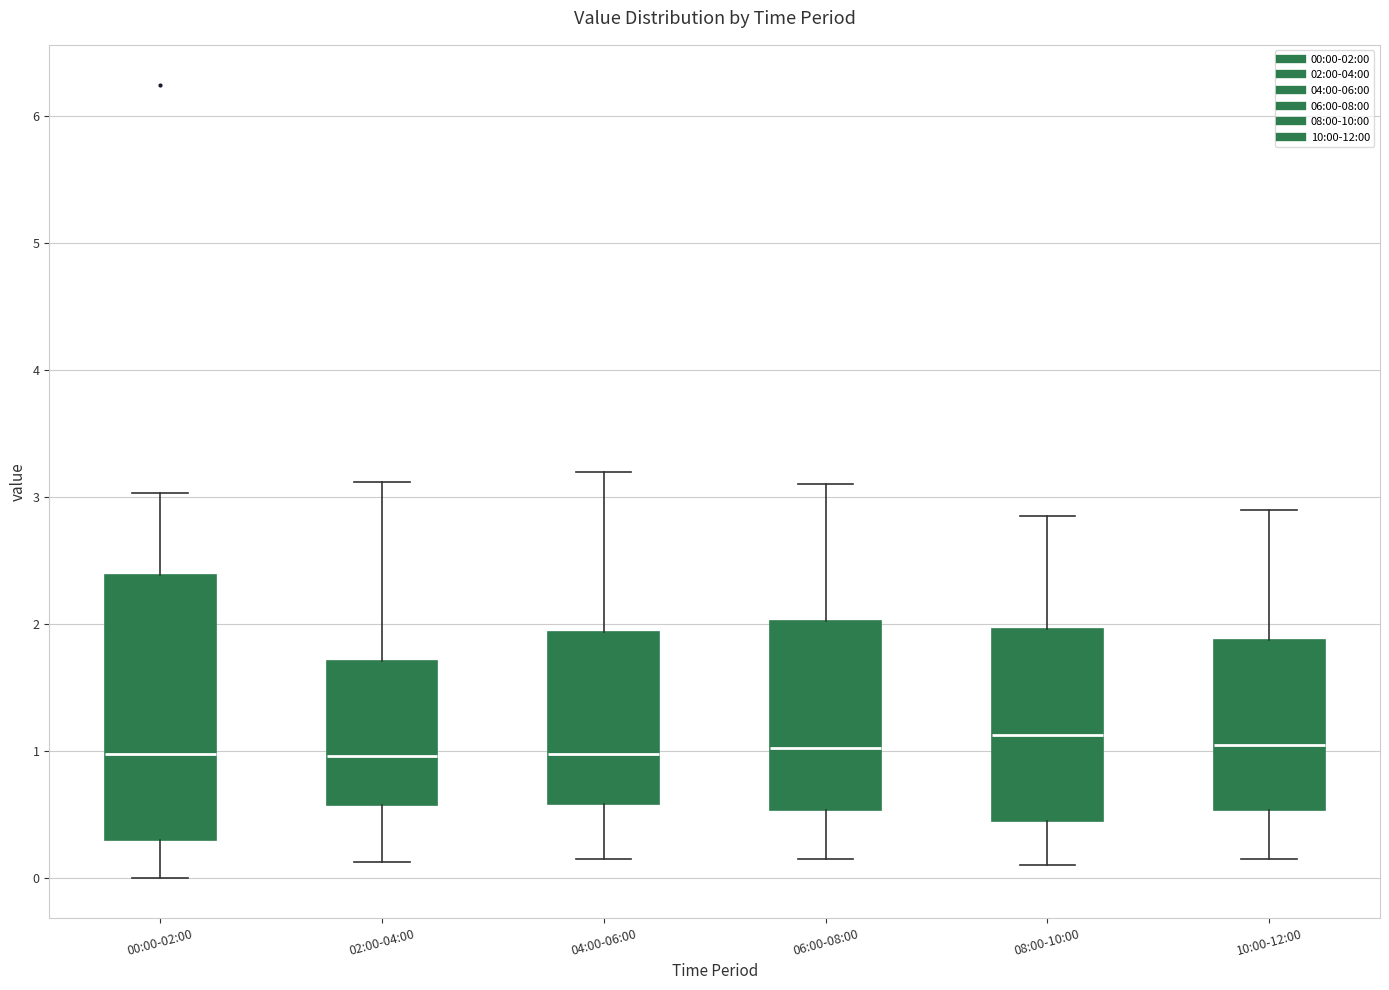

Reading left to right, transcribe this box plot: for each box, give where its median line is, the range the box spans, and where its two whiskers end, as read against the y-axis. The values are not printed on the chart, so give them approximately, as read against the axis.

00:00-02:00: median 1.0, box 0.3 to 2.4, whiskers 0.0 to 3.0
02:00-04:00: median 1.0, box 0.6 to 1.7, whiskers 0.1 to 3.1
04:00-06:00: median 1.0, box 0.6 to 1.9, whiskers 0.2 to 3.2
06:00-08:00: median 1.0, box 0.5 to 2.0, whiskers 0.2 to 3.1
08:00-10:00: median 1.1, box 0.5 to 2.0, whiskers 0.1 to 2.9
10:00-12:00: median 1.1, box 0.5 to 1.9, whiskers 0.2 to 2.9